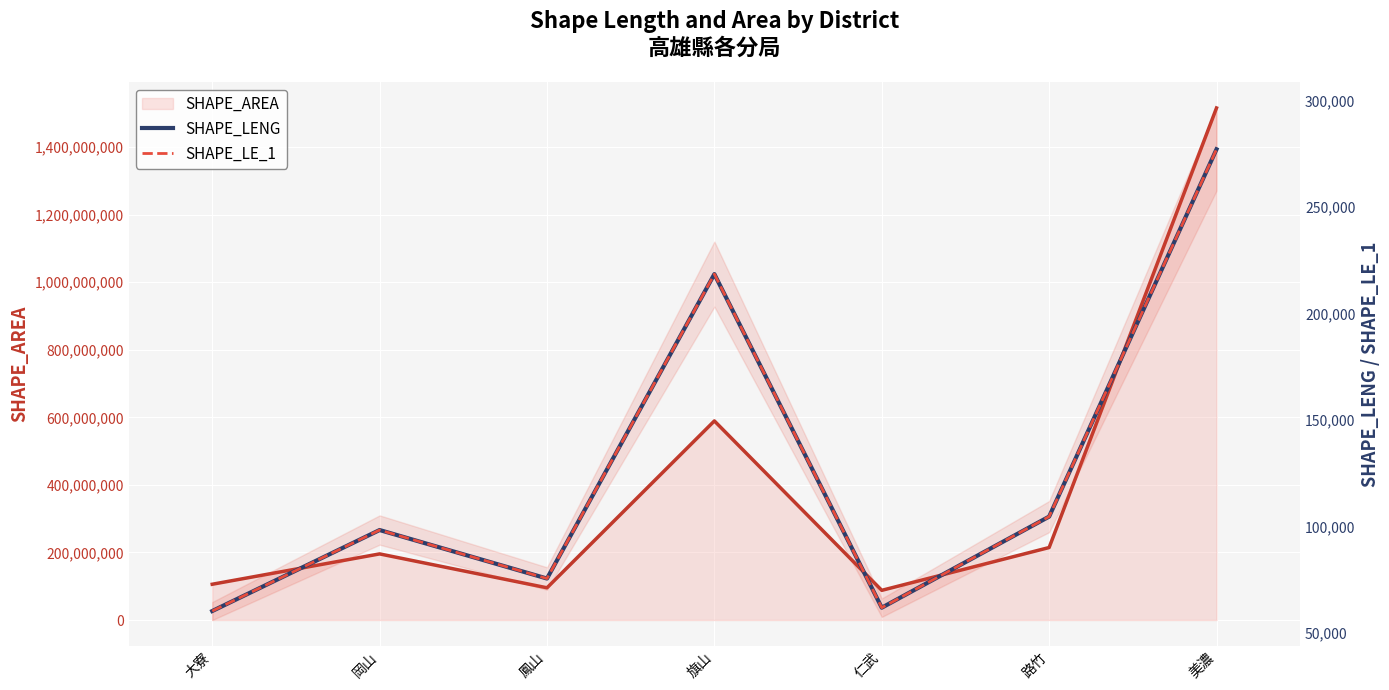

In SHAPE_LE_1, how many points are lower than both neighbors (excluding endpoints)?

2